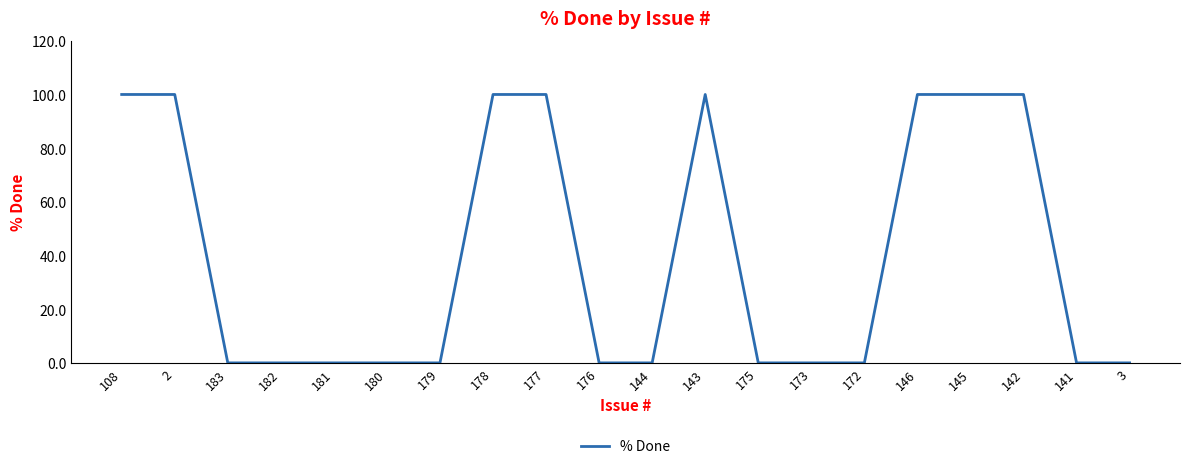

What is the change in value from 175 to 142?

+100